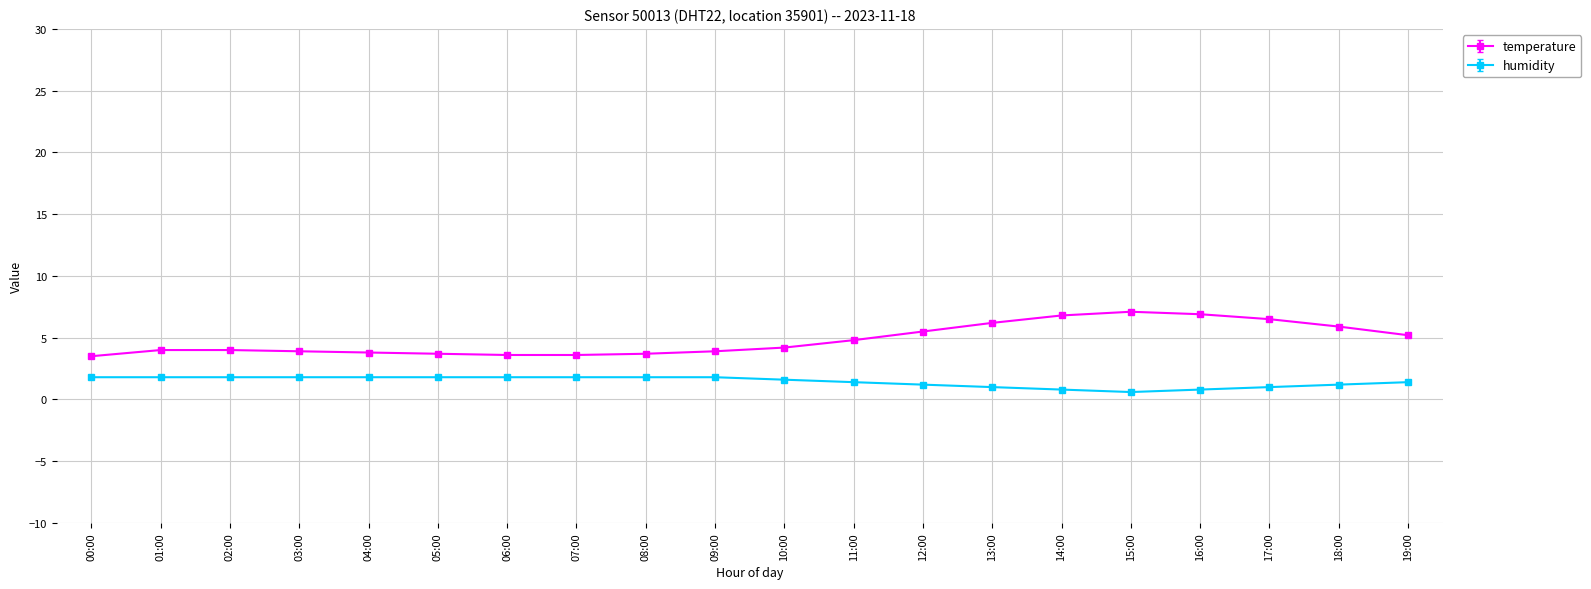

What are all the series names shown in the legend?

temperature, humidity